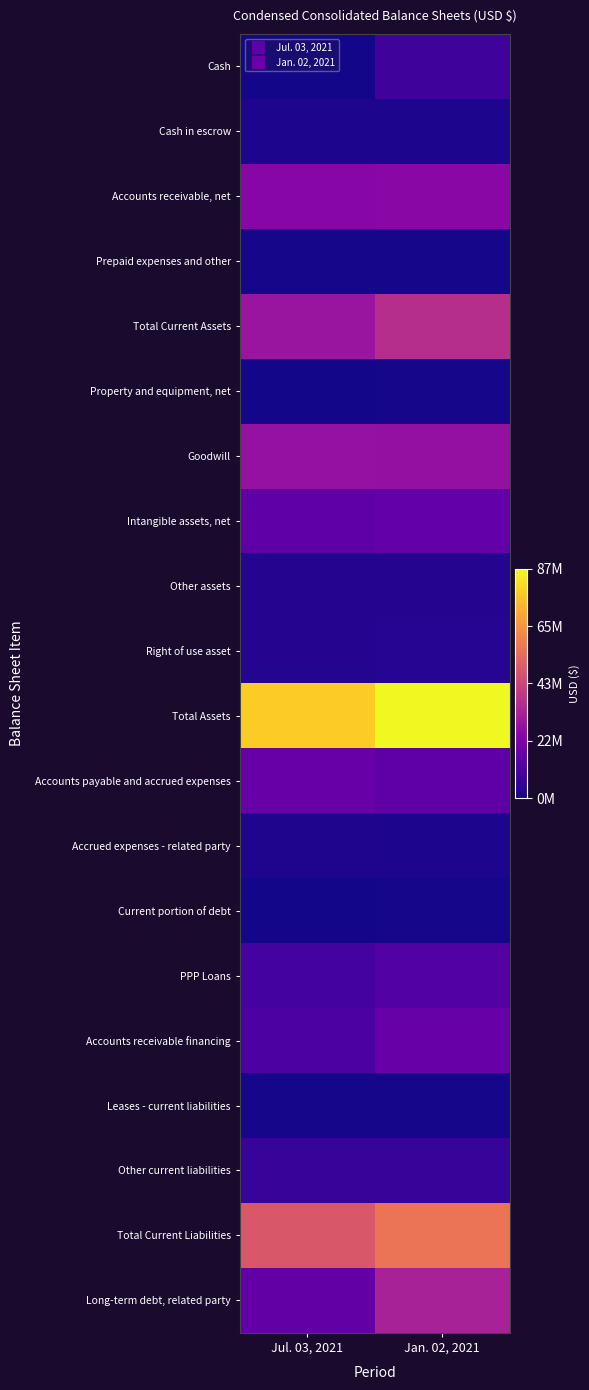

Rank the series at Jan. 02, 2021 from highest to lowest value.

Total Assets, Total Current Liabilities, Total Current Assets, Long-term debt, related party, Goodwill, Accounts receivable, net, Accounts receivable financing, Intangible assets, net, Accounts payable and accrued expenses, PPP Loans, Cash, Other current liabilities, Right of use asset, Other assets, Accrued expenses - related party, Cash in escrow, Current portion of debt, Prepaid expenses and other, Leases - current liabilities, Property and equipment, net